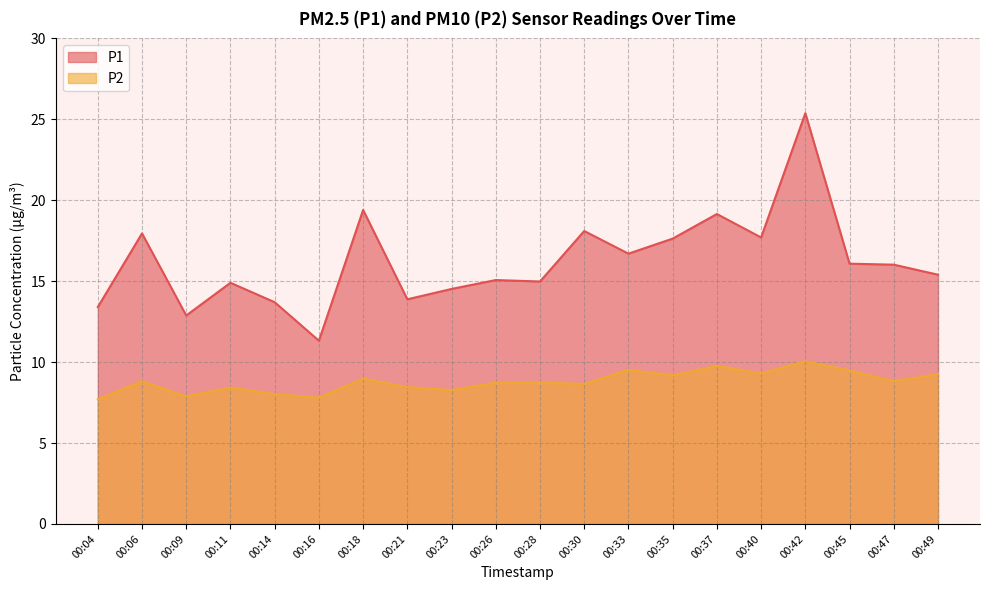

Which category has the lowest value across all series?

00:04